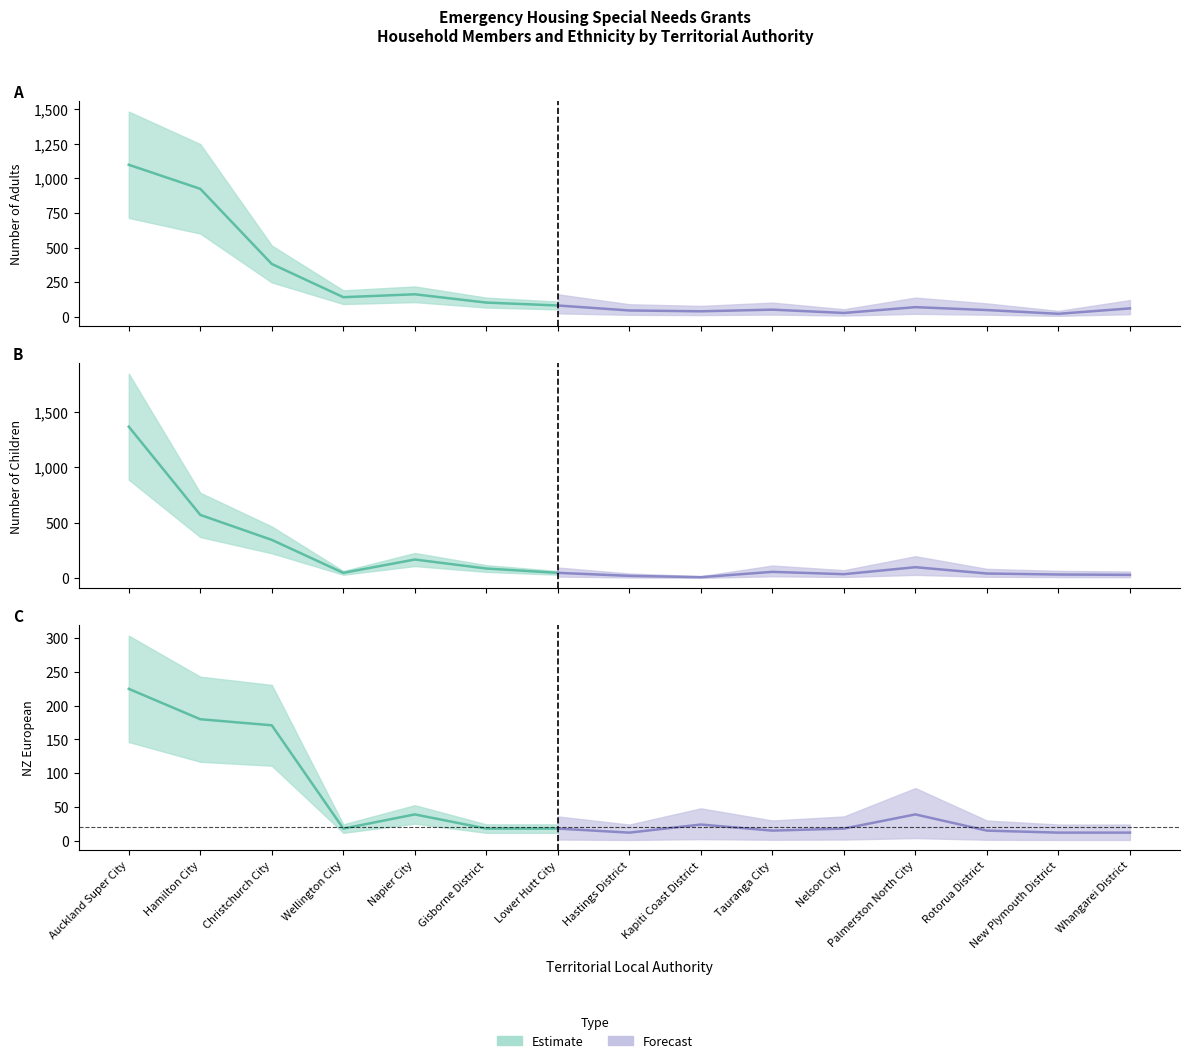

True or false: Number of Adults has more than 1 interior local peaks.

True